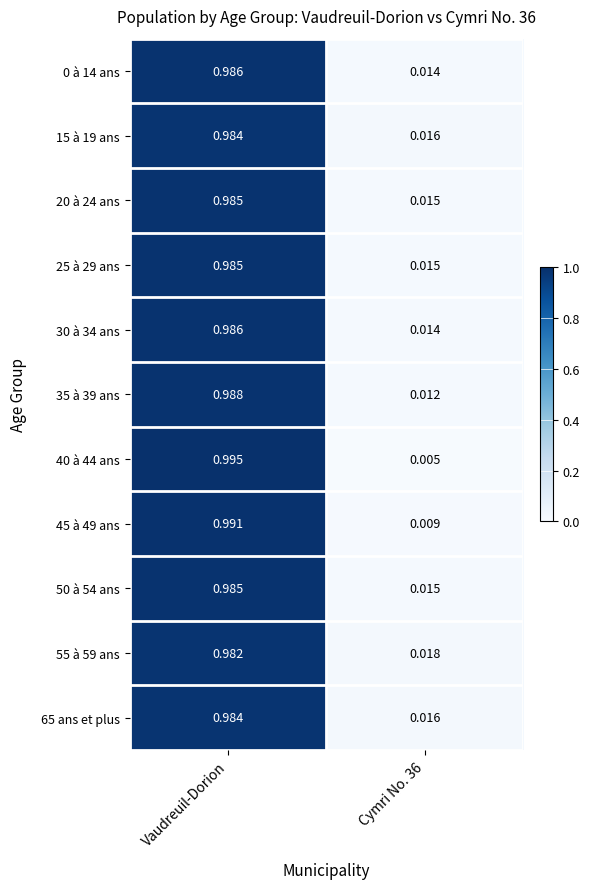

At which category is the sum across all series the highest?

Vaudreuil-Dorion